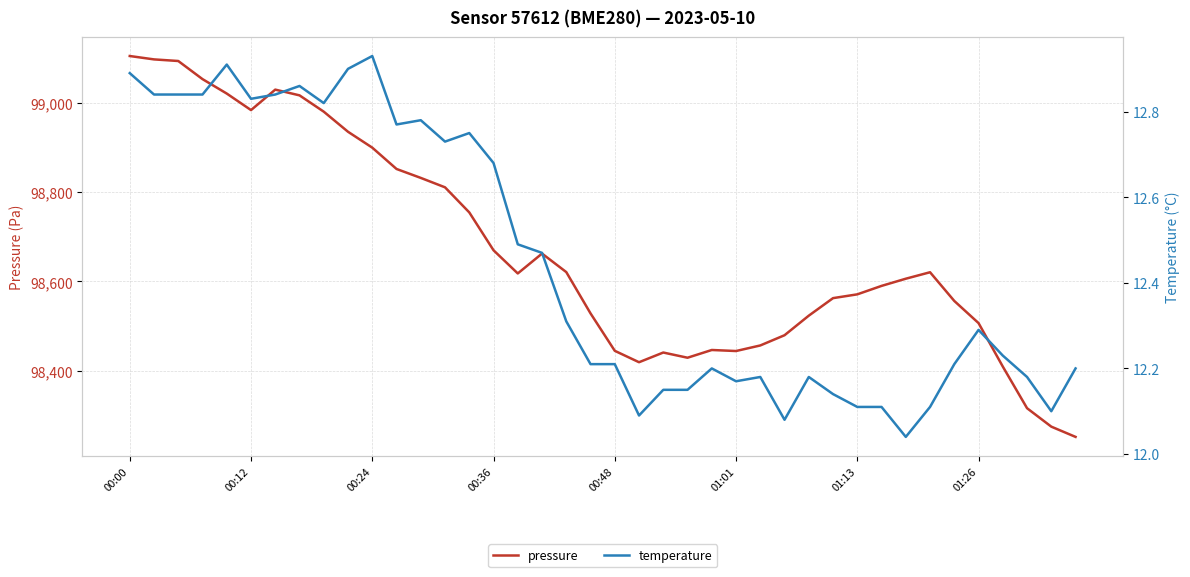

True or false: temperature and pressure cross at least once.

False